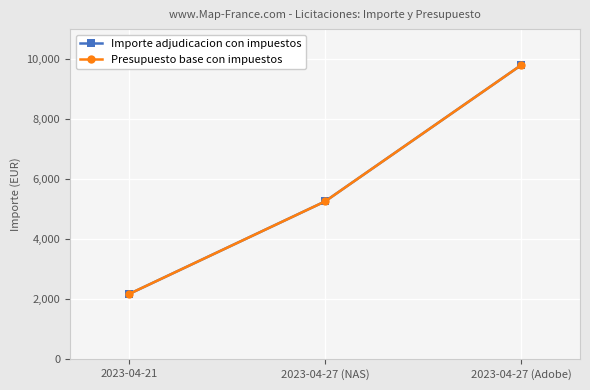

Is this an area chart (filled region under the line)?

No